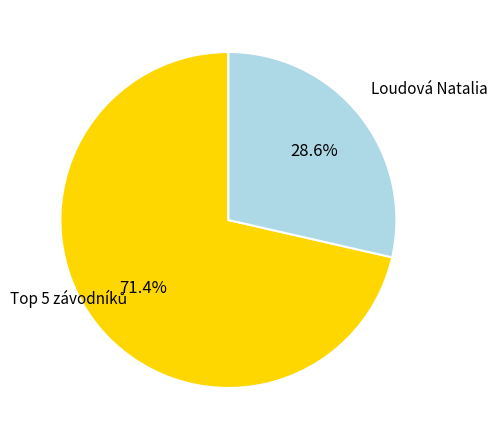

What percentage is NOT represented by Loudová Natalia?

71.4%